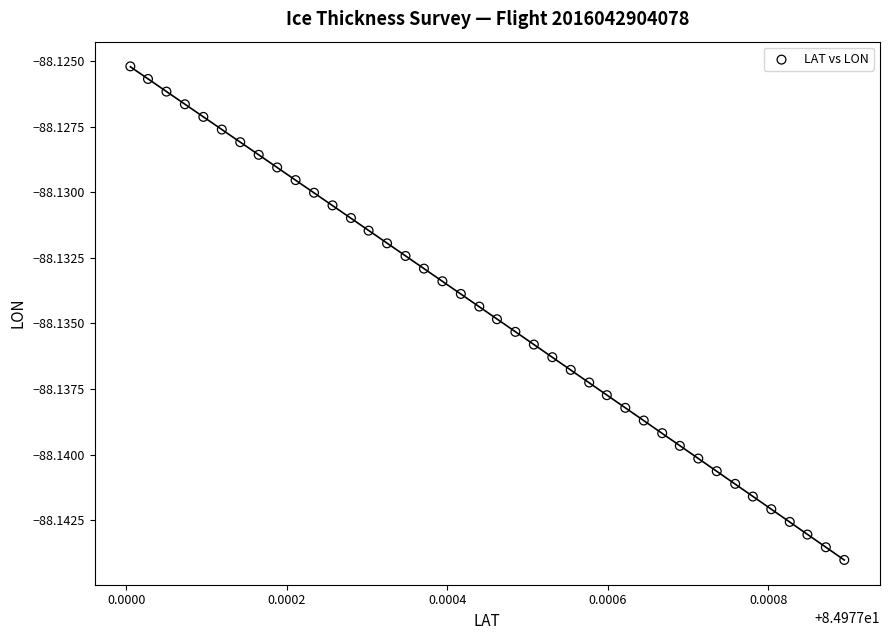

Count the number of points in this scatter plot.

40